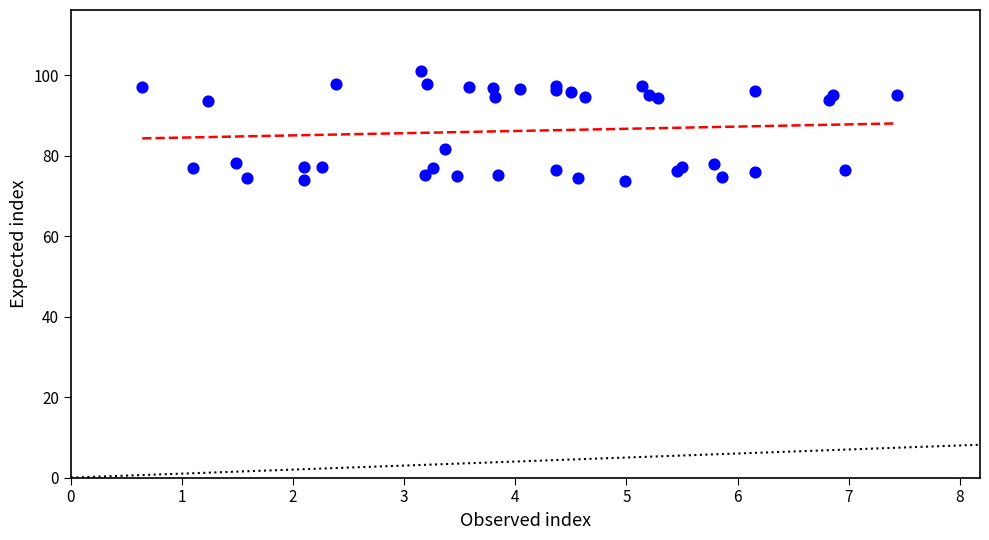

What Y value in the scatter plot is closest to 87?

81.7